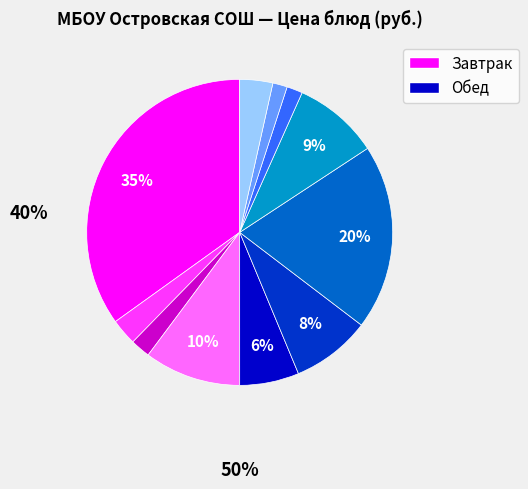

To the nearest percent, what is the difference between the largest and smallest slice percentages?

33%